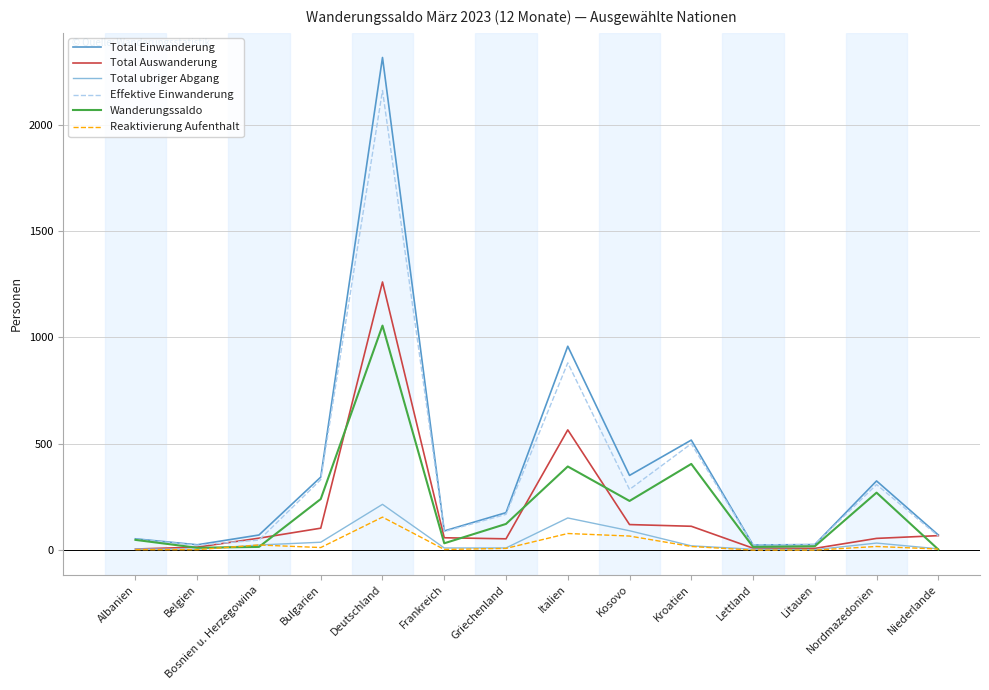

Where does the Wanderungssaldo series first go above 123?

Bulgarien